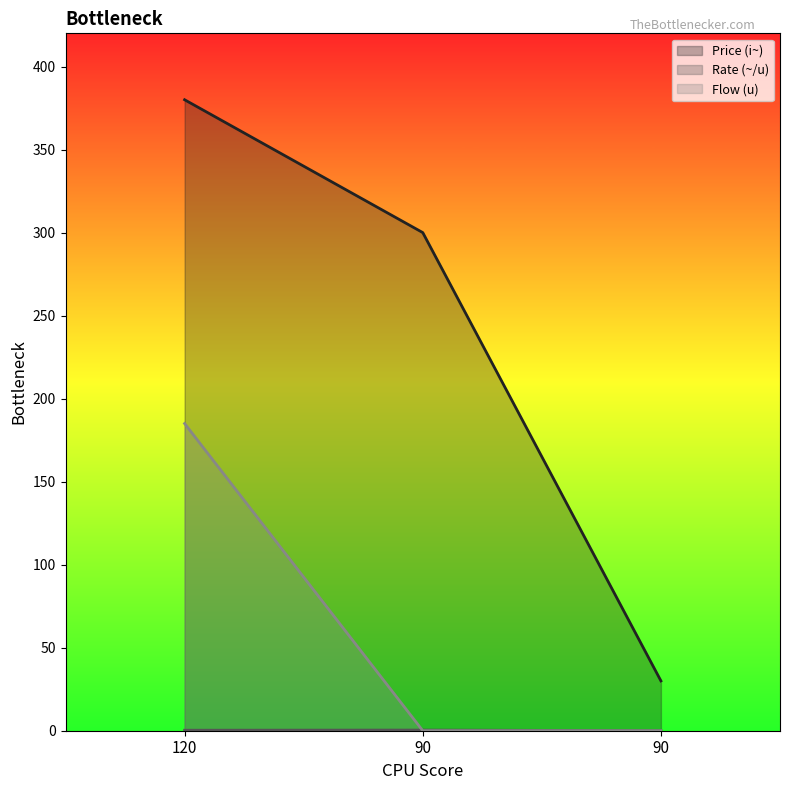

What is the difference between the Flow (u) line values at 90 and 120?

185.0